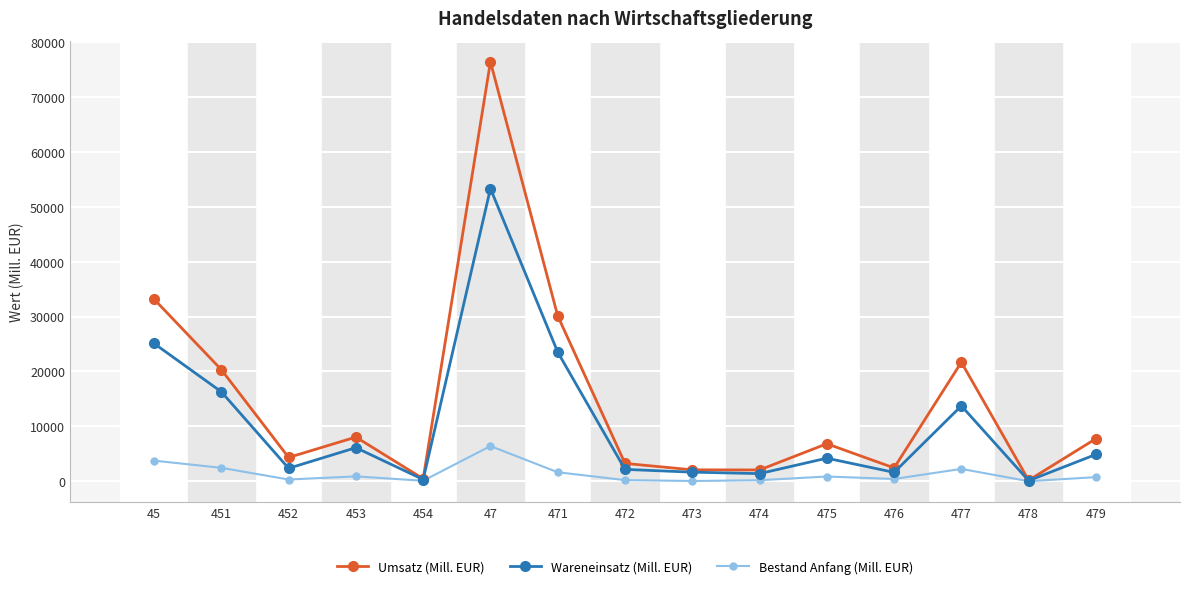

How many interior local valleys does the Umsatz (Mill. EUR) series have?

5